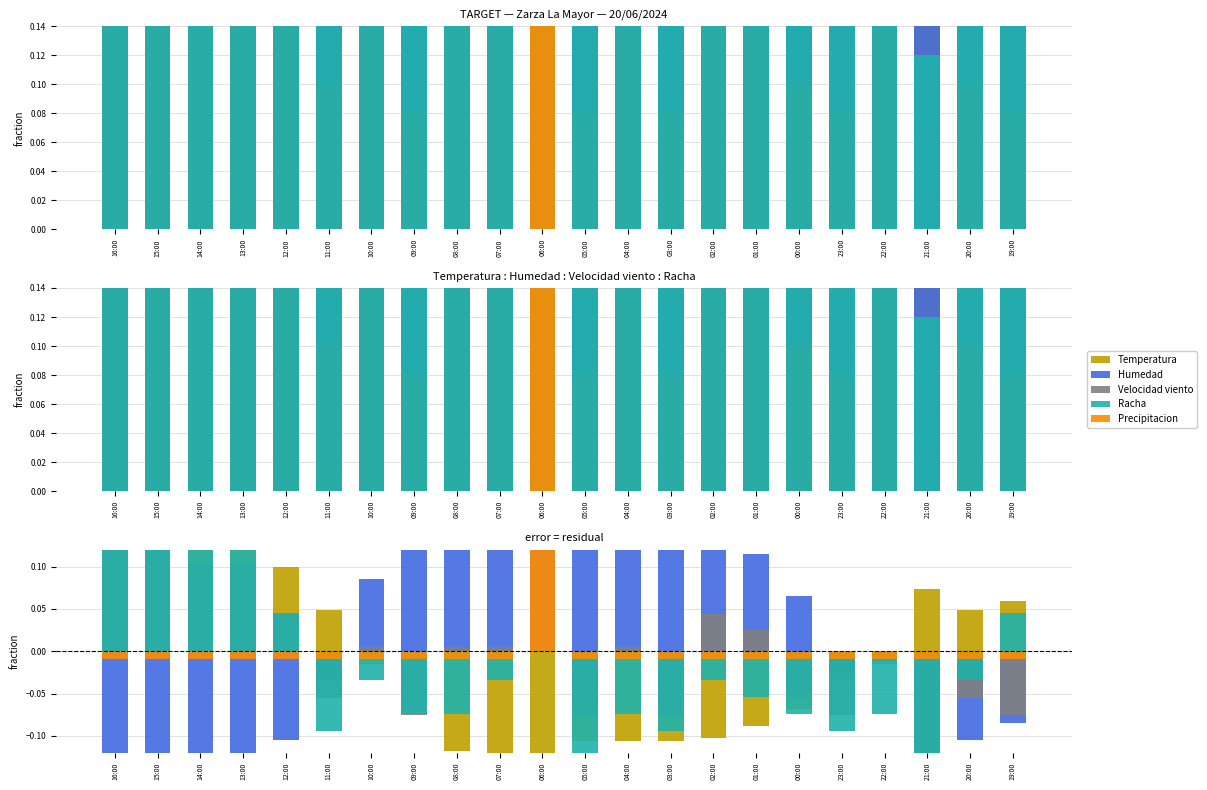

At which label does Humedad reach its minimum?

16:00